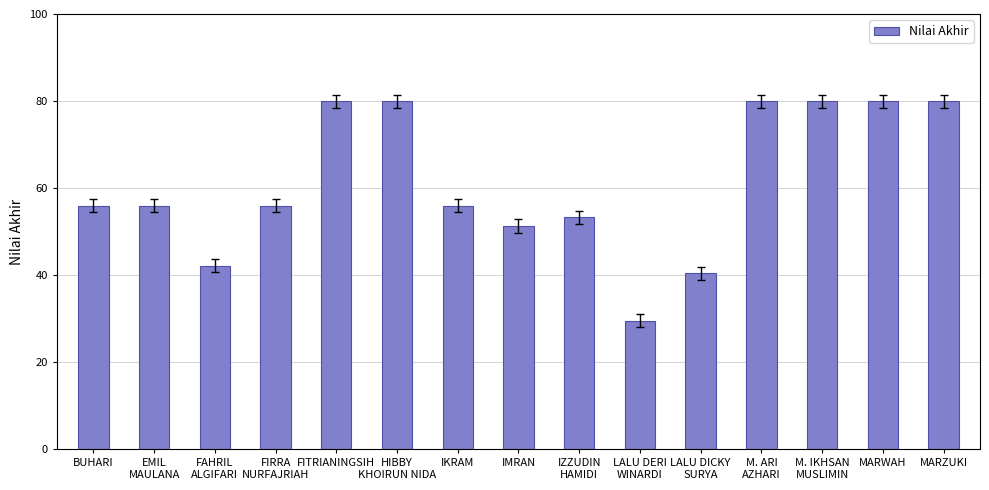

What position from the left is IZZUDIN
HAMIDI?

9